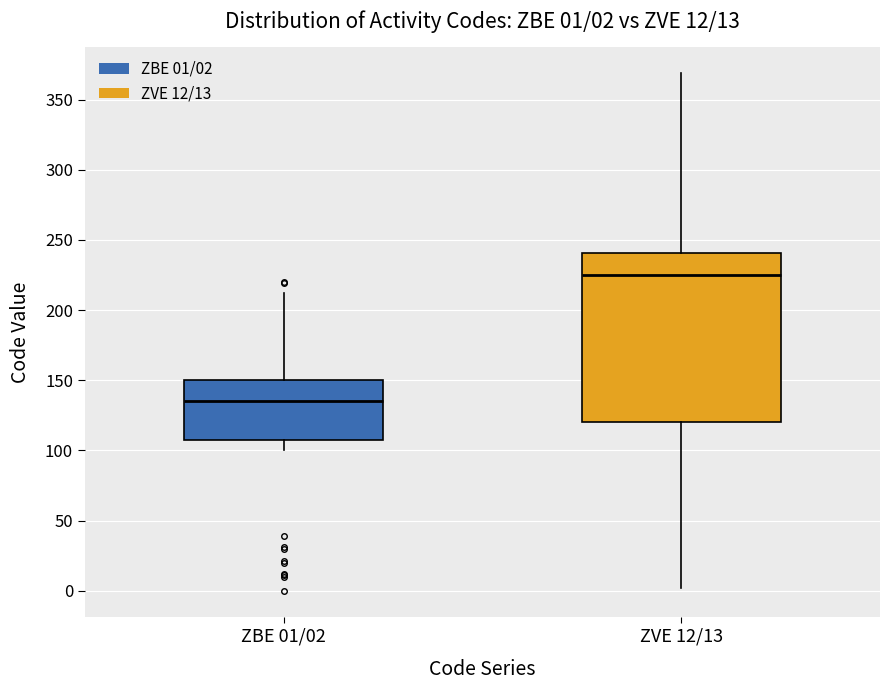

Which box has the lowest median line?

ZBE 01/02